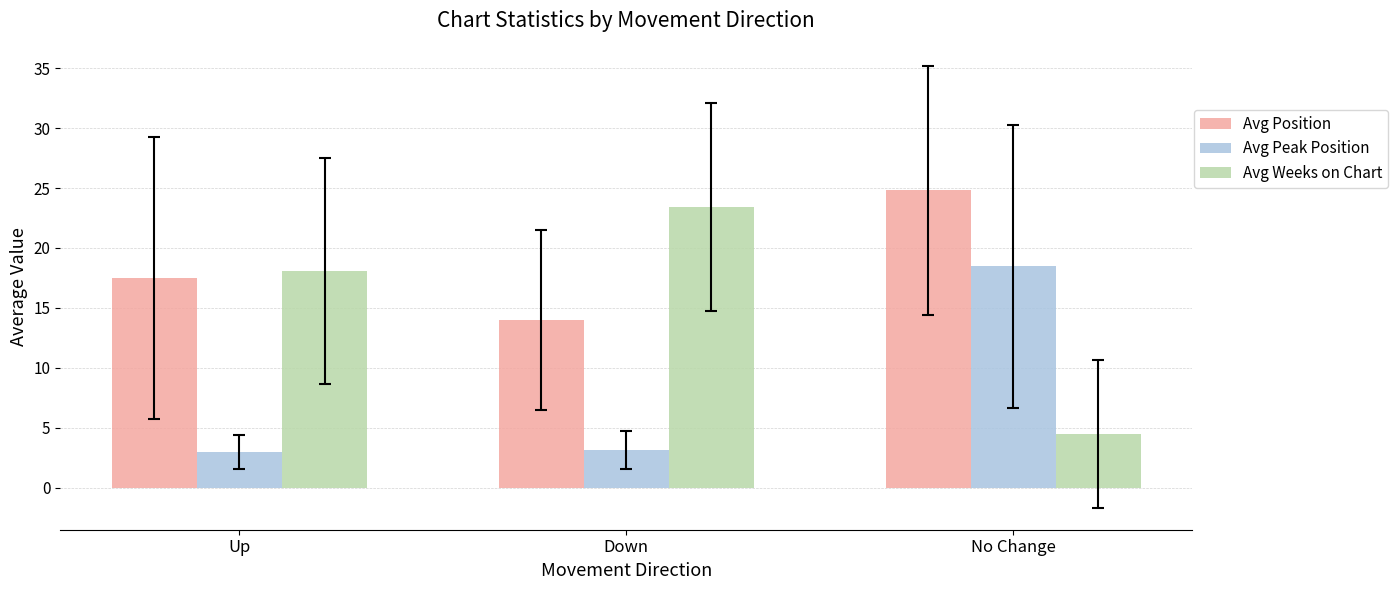

What is the greatest value displayed?

24.8